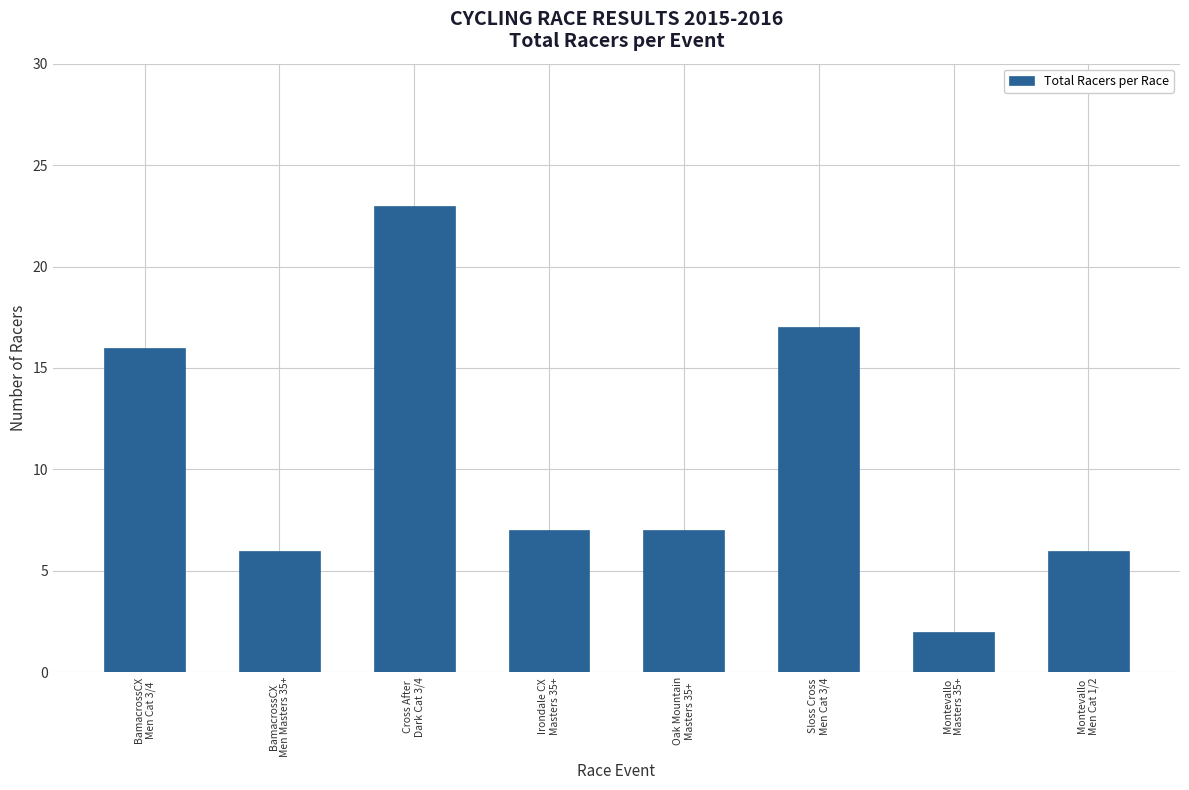

Does the chart contain any negative values?

No